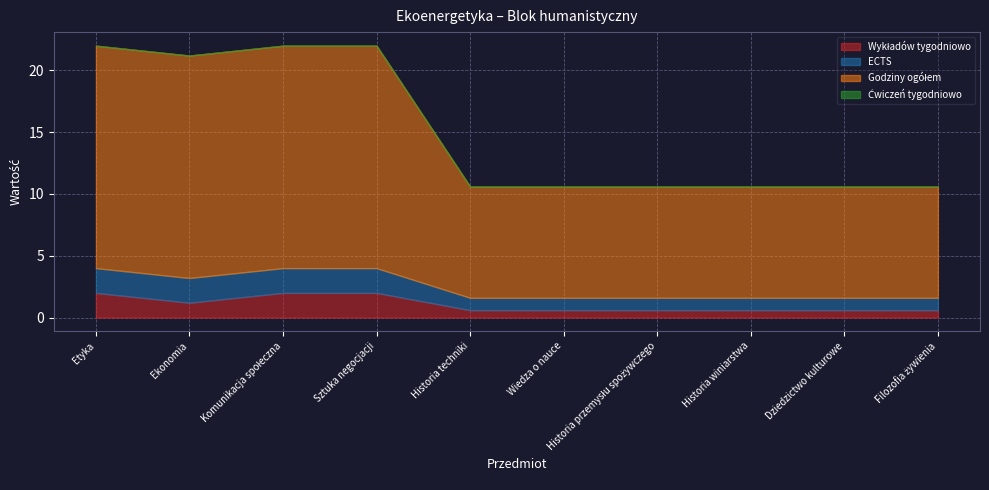

What is the value of the Wykładów tygodniowo point at the 4th from the left?

2.0